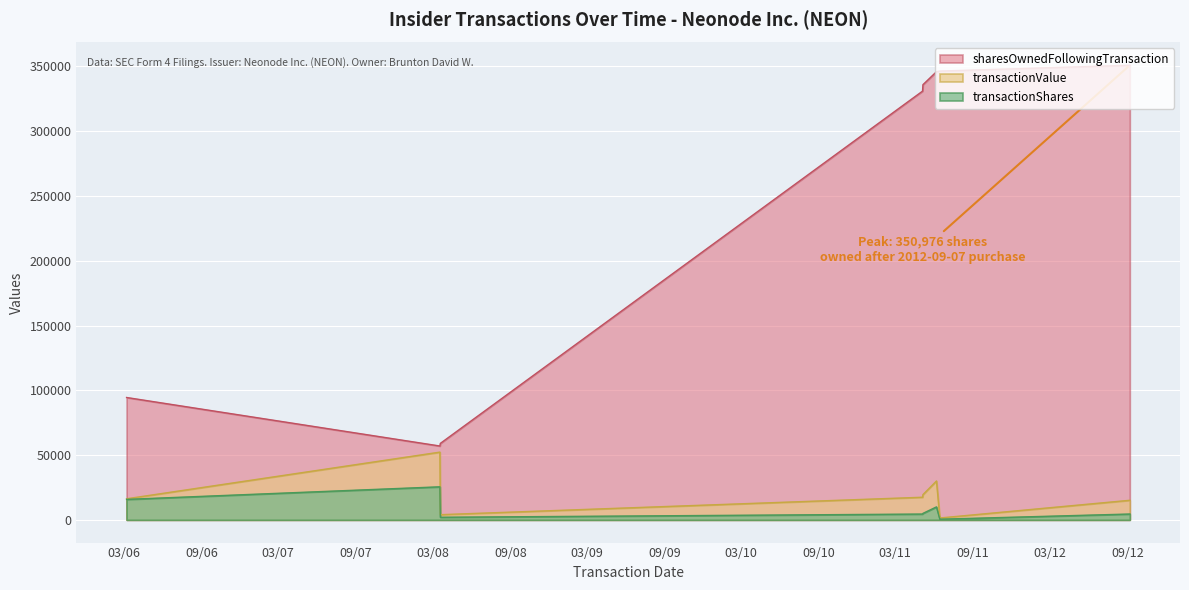

Read the transactionValue value at 2011-05-05.

17464